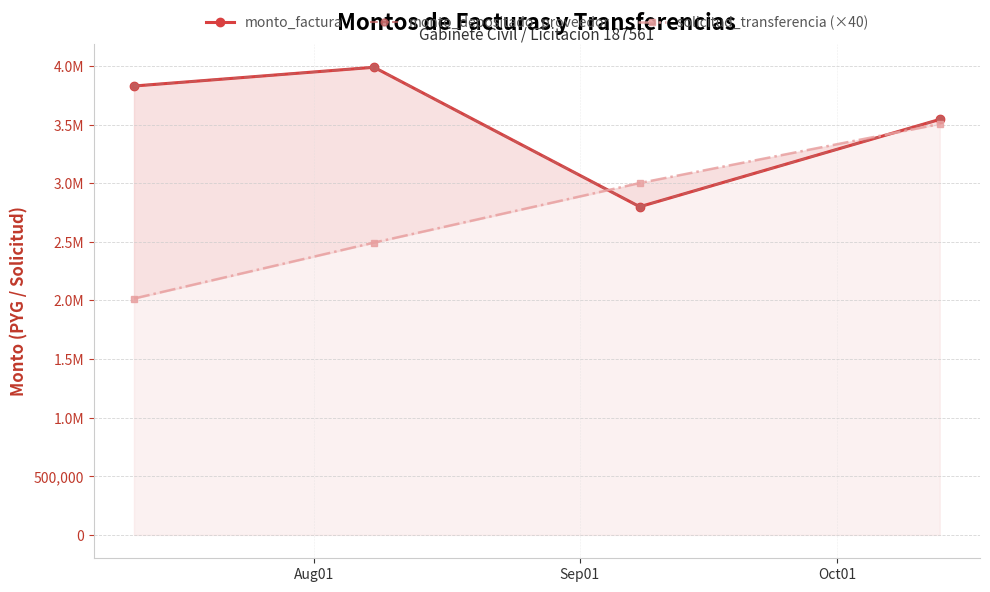

Is the value of monto_factura at Aug01 greater than the value of monto_depositado_proveedor at Aug01?

No